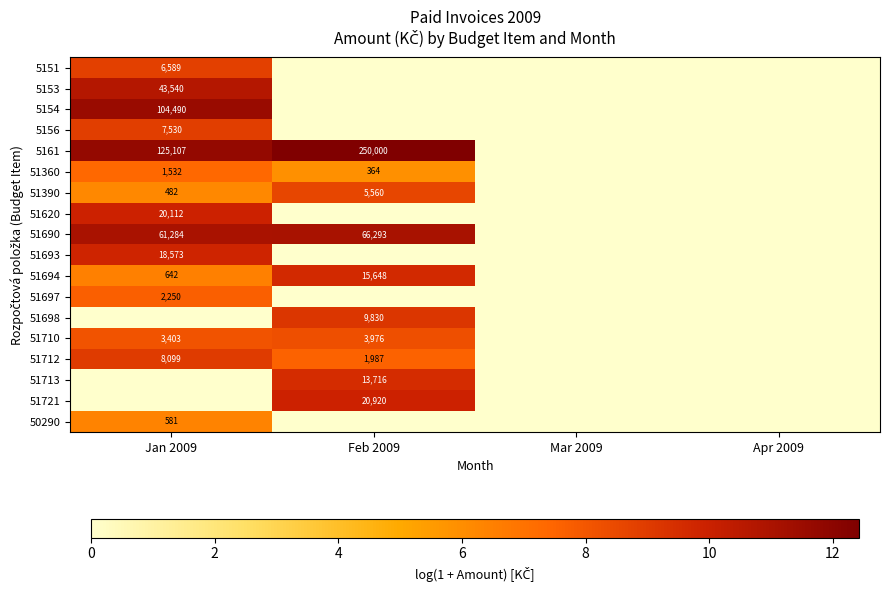

The 5161 series shows 250000 at Feb 2009. True or false?

True